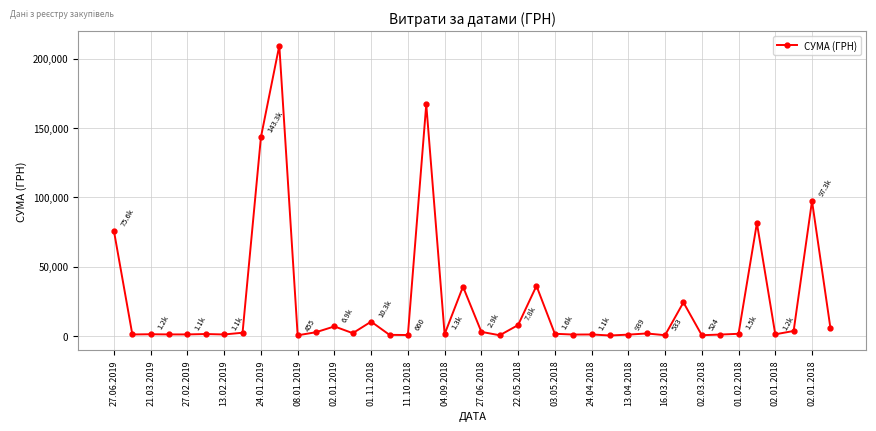

What is the greatest value displayed?

209392.9